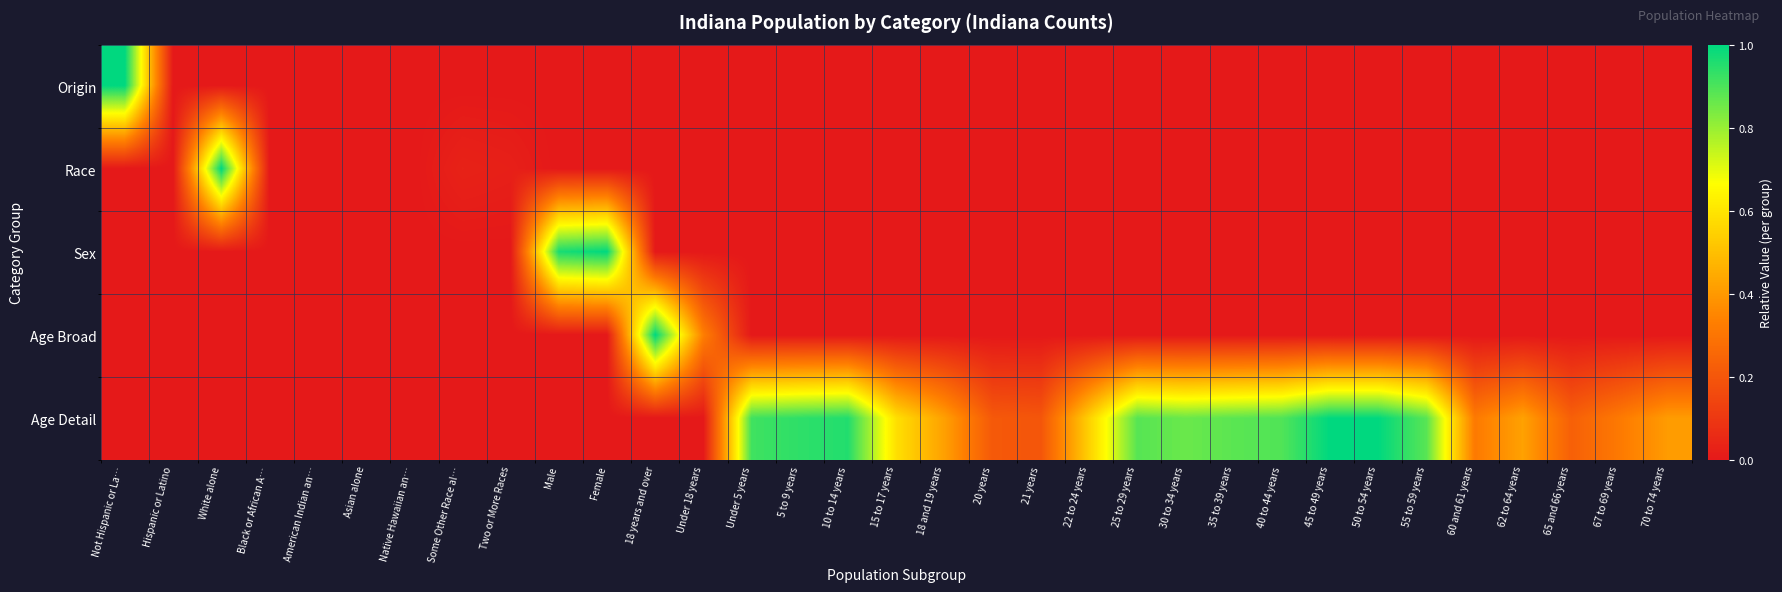

Reading right to left, list all the values displayed in this chart.

Origin: 70 to 74 years=0.0	67 to 69 years=0.0	65 and 66 years=0.0	62 to 64 years=0.0	60 and 61 years=0.0	55 to 59 years=0.0	50 to 54 years=0.0	45 to 49 years=0.0	40 to 44 years=0.0	35 to 39 years=0.0	30 to 34 years=0.0	25 to 29 years=0.0	22 to 24 years=0.0	21 years=0.0	20 years=0.0	18 and 19 years=0.0	15 to 17 years=0.0	10 to 14 years=0.0	5 to 9 years=0.0	Under 5 years=0.0	Under 18 years=0.0	18 years and over=0.0	Female=0.0	Male=0.0	Two or More Races=0.0	Some Other Race al…=0.0	Native Hawaiian an…=0.0	Asian alone=0.0	American Indian an…=0.0	Black or African A…=0.0	White alone=0.0	Hispanic or Latino=0.0	Not Hispanic or La…=1.0
Race: 70 to 74 years=0.0	67 to 69 years=0.0	65 and 66 years=0.0	62 to 64 years=0.0	60 and 61 years=0.0	55 to 59 years=0.0	50 to 54 years=0.0	45 to 49 years=0.0	40 to 44 years=0.0	35 to 39 years=0.0	30 to 34 years=0.0	25 to 29 years=0.0	22 to 24 years=0.0	21 years=0.0	20 years=0.0	18 and 19 years=0.0	15 to 17 years=0.0	10 to 14 years=0.0	5 to 9 years=0.0	Under 5 years=0.0	Under 18 years=0.0	18 years and over=0.0	Female=0.0	Male=0.0	Two or More Races=0.0	Some Other Race al…=0.0	Native Hawaiian an…=0.0	Asian alone=0.0	American Indian an…=0.0	Black or African A…=0.0	White alone=1.0	Hispanic or Latino=0.0	Not Hispanic or La…=0.0
Sex: 70 to 74 years=0.0	67 to 69 years=0.0	65 and 66 years=0.0	62 to 64 years=0.0	60 and 61 years=0.0	55 to 59 years=0.0	50 to 54 years=0.0	45 to 49 years=0.0	40 to 44 years=0.0	35 to 39 years=0.0	30 to 34 years=0.0	25 to 29 years=0.0	22 to 24 years=0.0	21 years=0.0	20 years=0.0	18 and 19 years=0.0	15 to 17 years=0.0	10 to 14 years=0.0	5 to 9 years=0.0	Under 5 years=0.0	Under 18 years=0.0	18 years and over=0.0	Female=1.0	Male=1.0	Two or More Races=0.0	Some Other Race al…=0.0	Native Hawaiian an…=0.0	Asian alone=0.0	American Indian an…=0.0	Black or African A…=0.0	White alone=0.0	Hispanic or Latino=0.0	Not Hispanic or La…=0.0
Age Broad: 70 to 74 years=0.0	67 to 69 years=0.0	65 and 66 years=0.0	62 to 64 years=0.0	60 and 61 years=0.0	55 to 59 years=0.0	50 to 54 years=0.0	45 to 49 years=0.0	40 to 44 years=0.0	35 to 39 years=0.0	30 to 34 years=0.0	25 to 29 years=0.0	22 to 24 years=0.0	21 years=0.0	20 years=0.0	18 and 19 years=0.0	15 to 17 years=0.0	10 to 14 years=0.0	5 to 9 years=0.0	Under 5 years=0.0	Under 18 years=0.3	18 years and over=1.0	Female=0.0	Male=0.0	Two or More Races=0.0	Some Other Race al…=0.0	Native Hawaiian an…=0.0	Asian alone=0.0	American Indian an…=0.0	Black or African A…=0.0	White alone=0.0	Hispanic or Latino=0.0	Not Hispanic or La…=0.0
Age Detail: 70 to 74 years=0.4	67 to 69 years=0.3	65 and 66 years=0.2	62 to 64 years=0.4	60 and 61 years=0.3	55 to 59 years=0.9	50 to 54 years=1.0	45 to 49 years=1.0	40 to 44 years=0.9	35 to 39 years=0.9	30 to 34 years=0.9	25 to 29 years=0.9	22 to 24 years=0.5	21 years=0.2	20 years=0.2	18 and 19 years=0.4	15 to 17 years=0.6	10 to 14 years=1.0	5 to 9 years=0.9	Under 5 years=0.9	Under 18 years=0.0	18 years and over=0.0	Female=0.0	Male=0.0	Two or More Races=0.0	Some Other Race al…=0.0	Native Hawaiian an…=0.0	Asian alone=0.0	American Indian an…=0.0	Black or African A…=0.0	White alone=0.0	Hispanic or Latino=0.0	Not Hispanic or La…=0.0